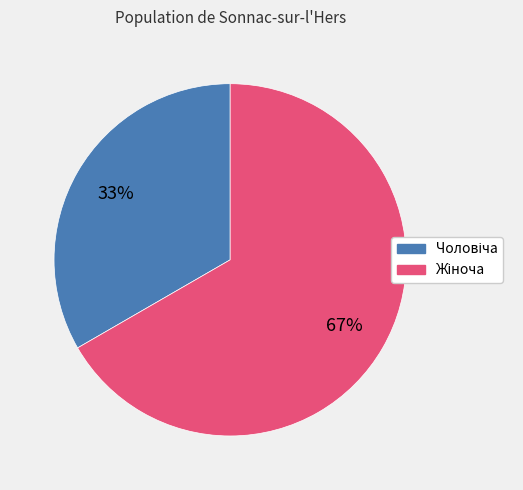

To the nearest percent, what is the average slice percentage?

50%